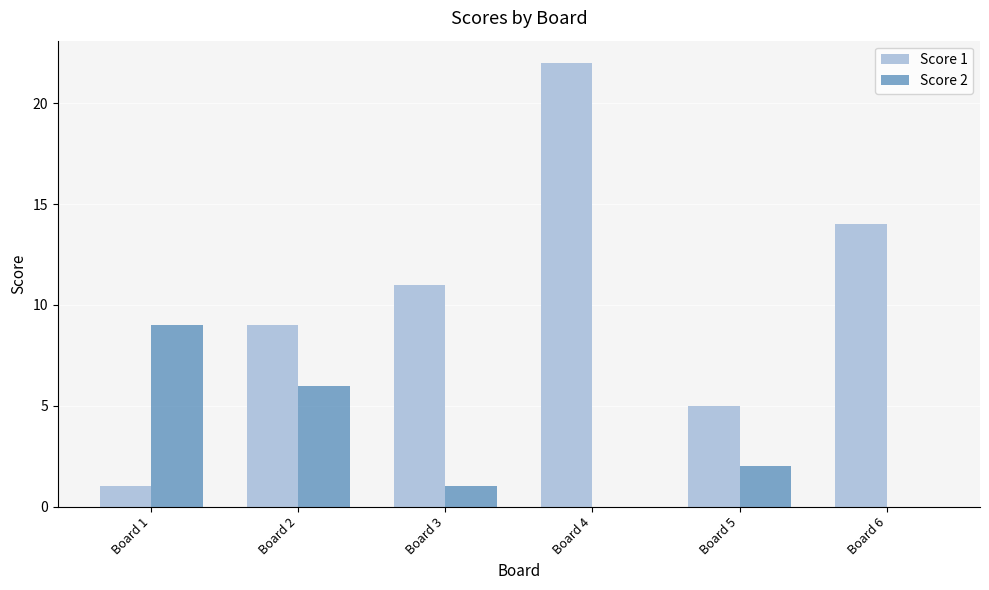

The Score 1 series shows 9 at Board 2. True or false?

True